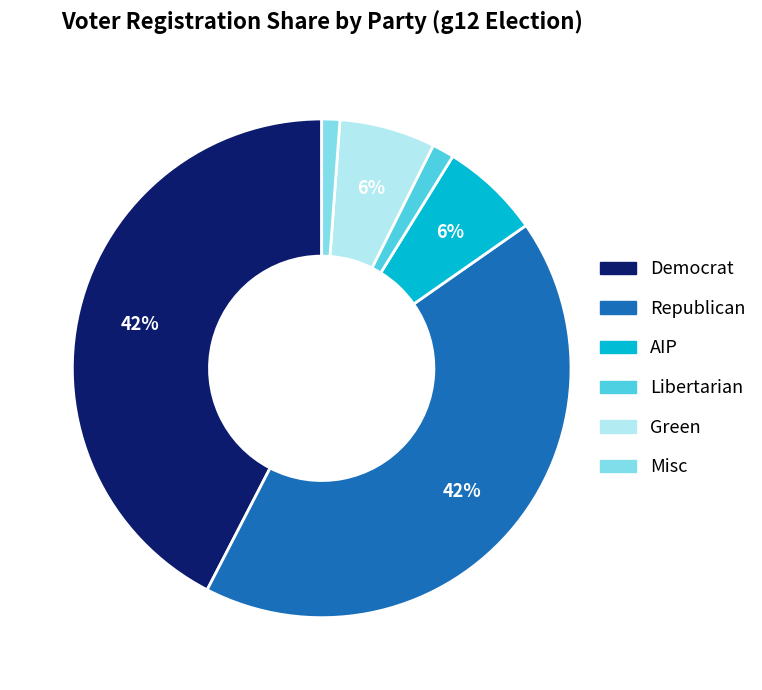

Is it true that Democrat is 42% of the pie?

True